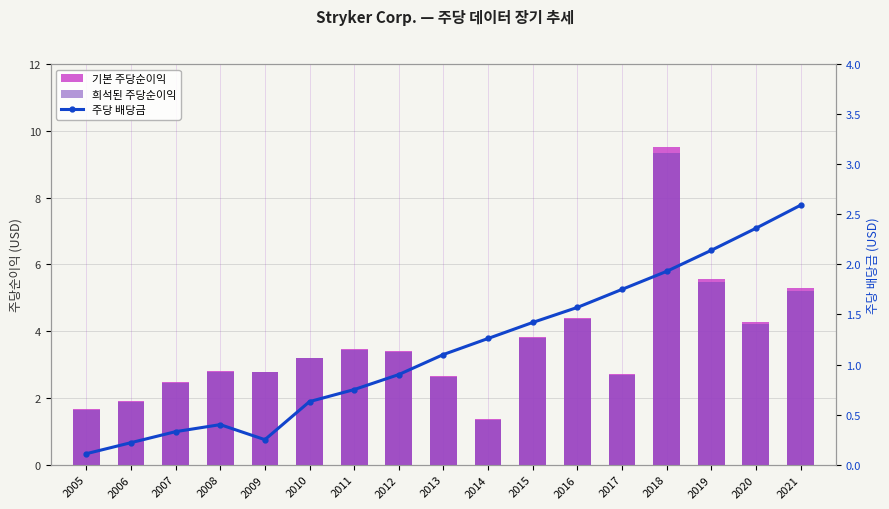

What are all the series names shown in the legend?

기본 주당순이익, 희석된 주당순이익, 주당 배당금